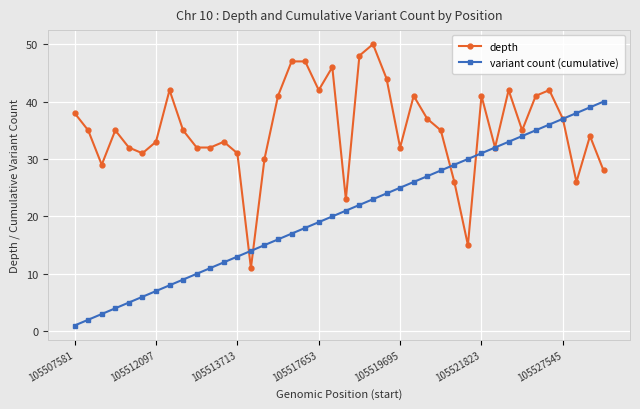

Reading left to right, transcribe all the data shown in this chart.

depth: 38	35	29	35	32	31	33	42	35	32	32	33	31	11	30	41	47	47	42	46	23	48	50	44	32	41	37	35	26	15	41	32	42	35	41	42	37	26	34	28
variant count (cumulative): 1	2	3	4	5	6	7	8	9	10	11	12	13	14	15	16	17	18	19	20	21	22	23	24	25	26	27	28	29	30	31	32	33	34	35	36	37	38	39	40